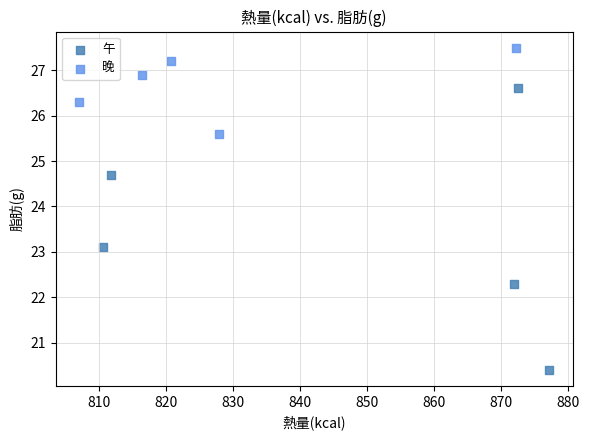

Which series contains the lowest Y value?

午